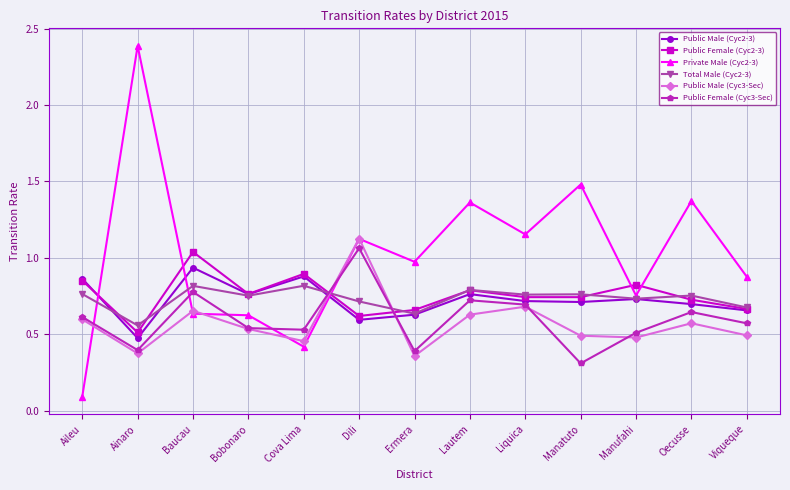

How many interior local peaks does the Public Male (Cyc3-Sec) series have?

4